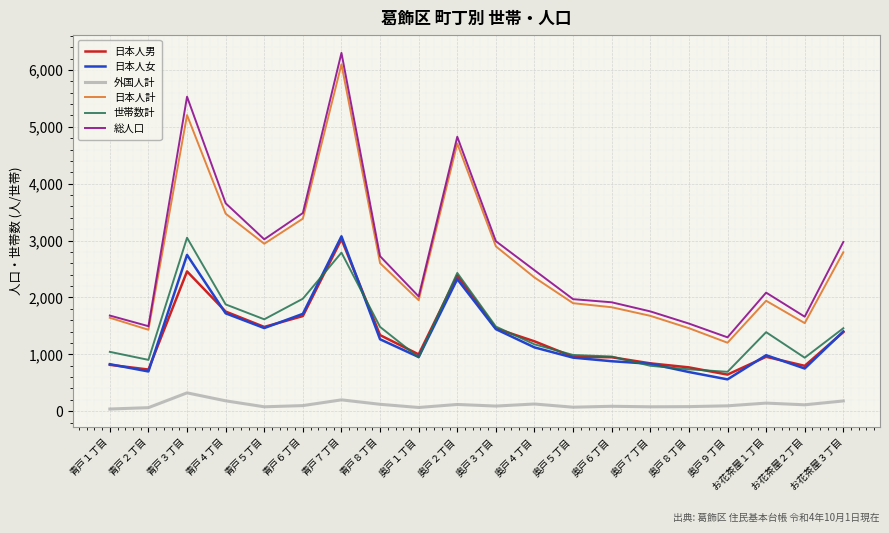

What is the minimum value for 日本人男?

644